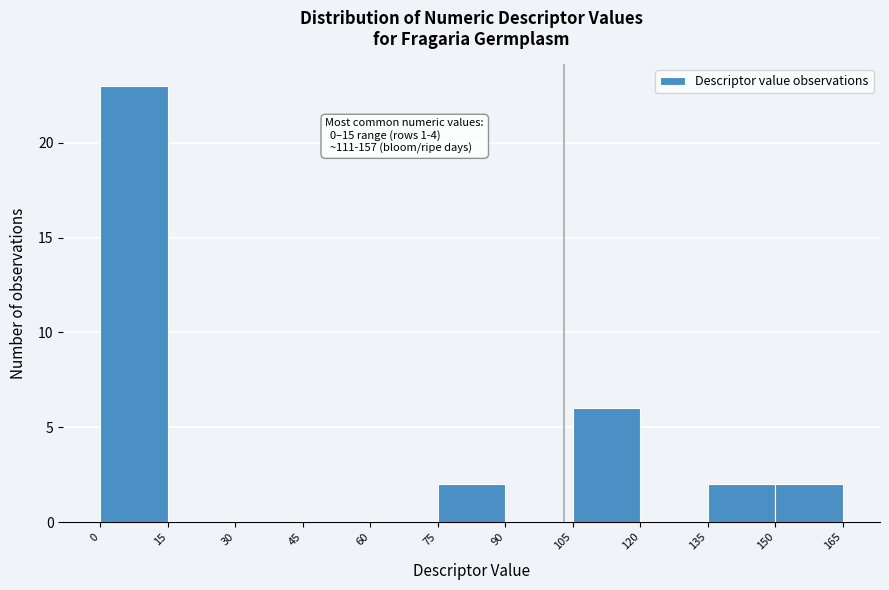

Over which range of the x-axis is the bar tallest?

0 to 15